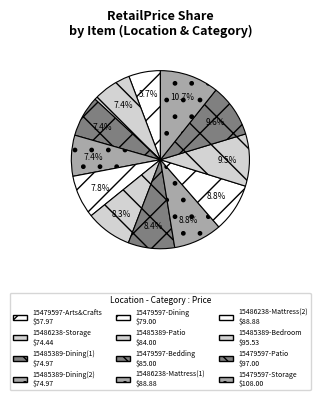

Which category has the smallest portion of the pie?

15479597-Arts&Crafts